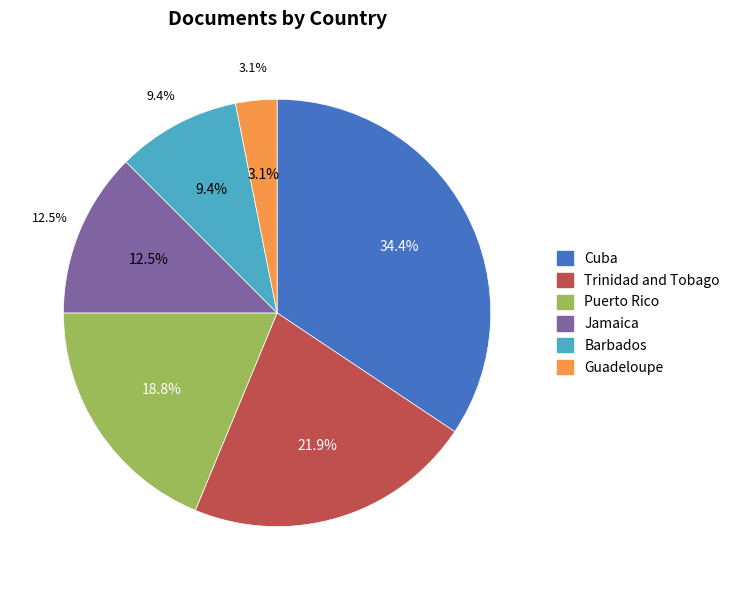

Which category has the smallest portion of the pie?

Guadeloupe